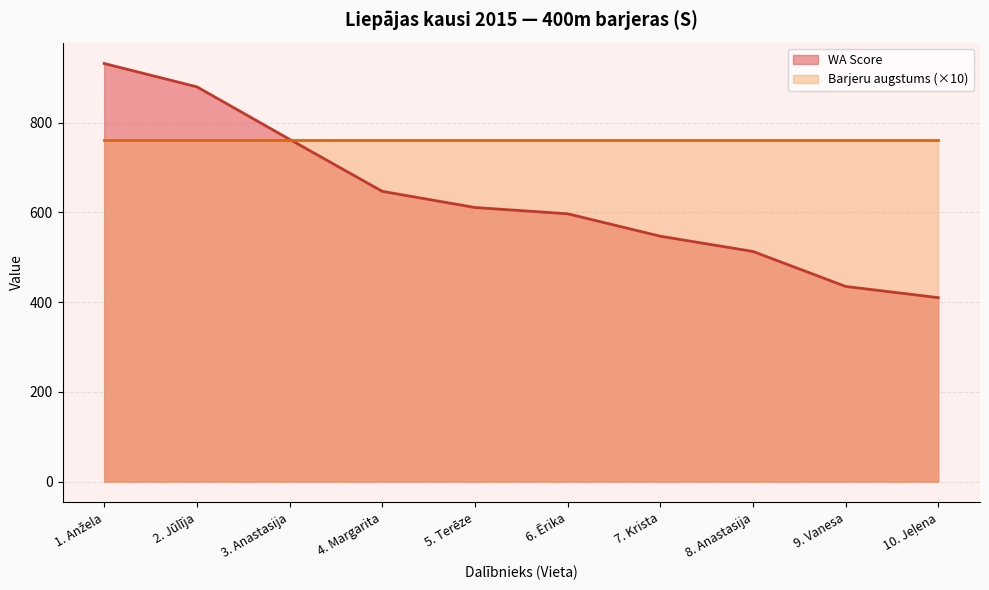

How many series are shown in this chart?

2